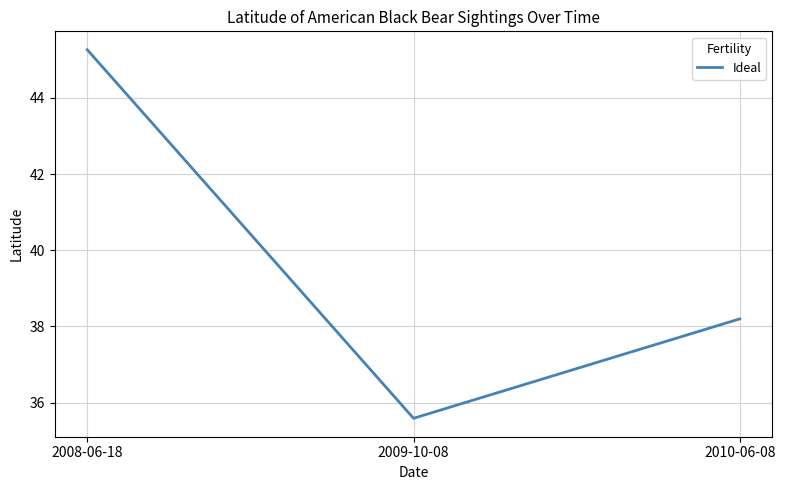

What position from the right is 2009-10-08?

2